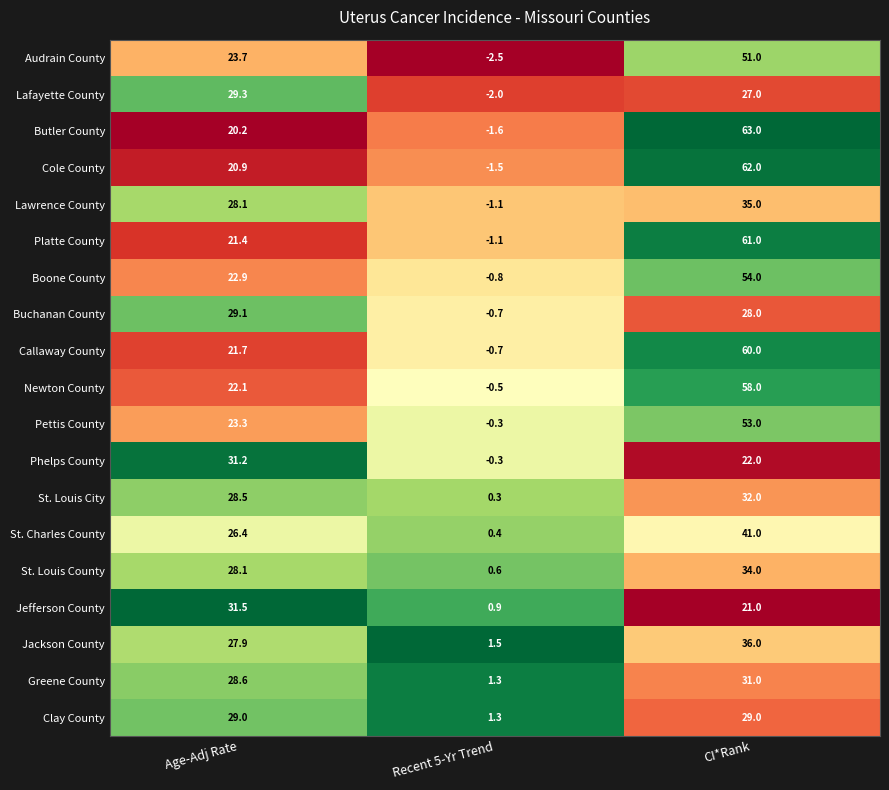

What is the difference between the Greene County values at Age-Adj Rate and CI*Rank?

2.4